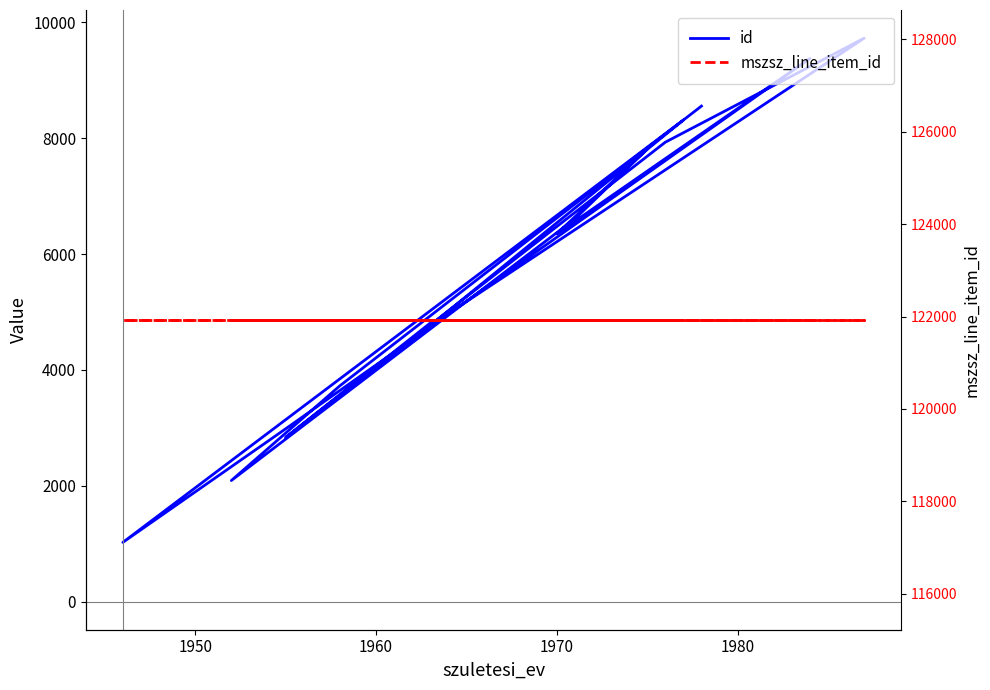

How many lines are shown in the chart?

2